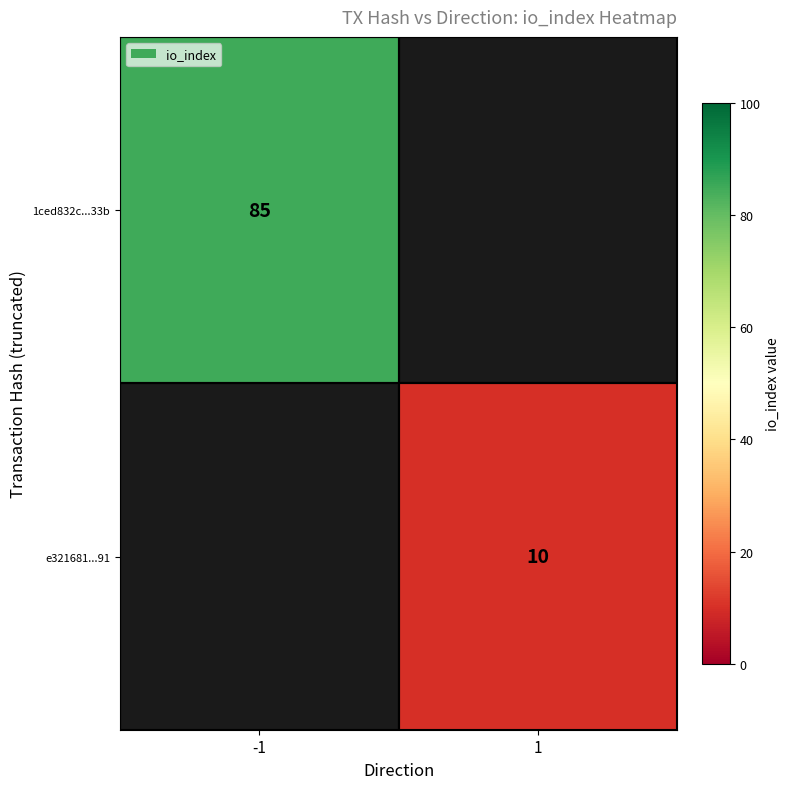

Is it true that e321681...91 equals 16 at 1?

False